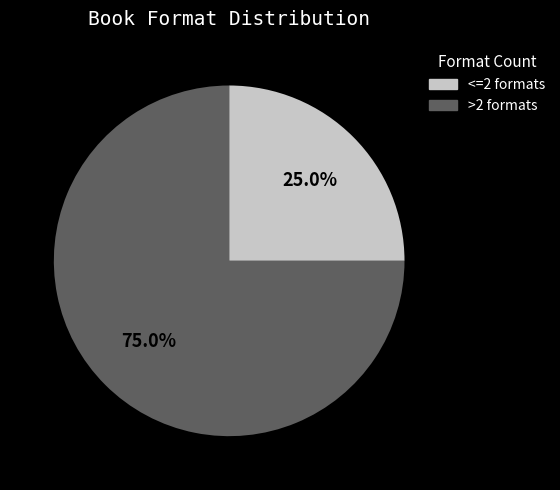

Is there any slice that represents more than half of the pie?

Yes